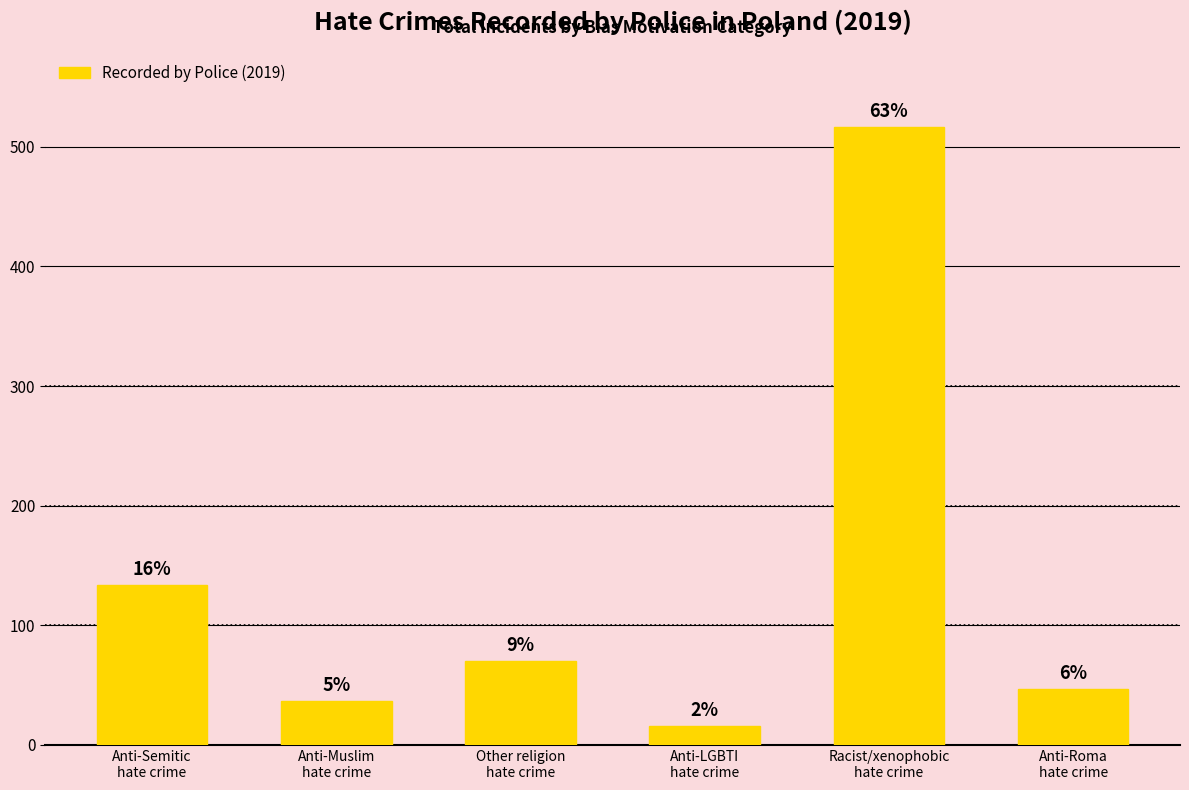

How many bars are there in total?

6